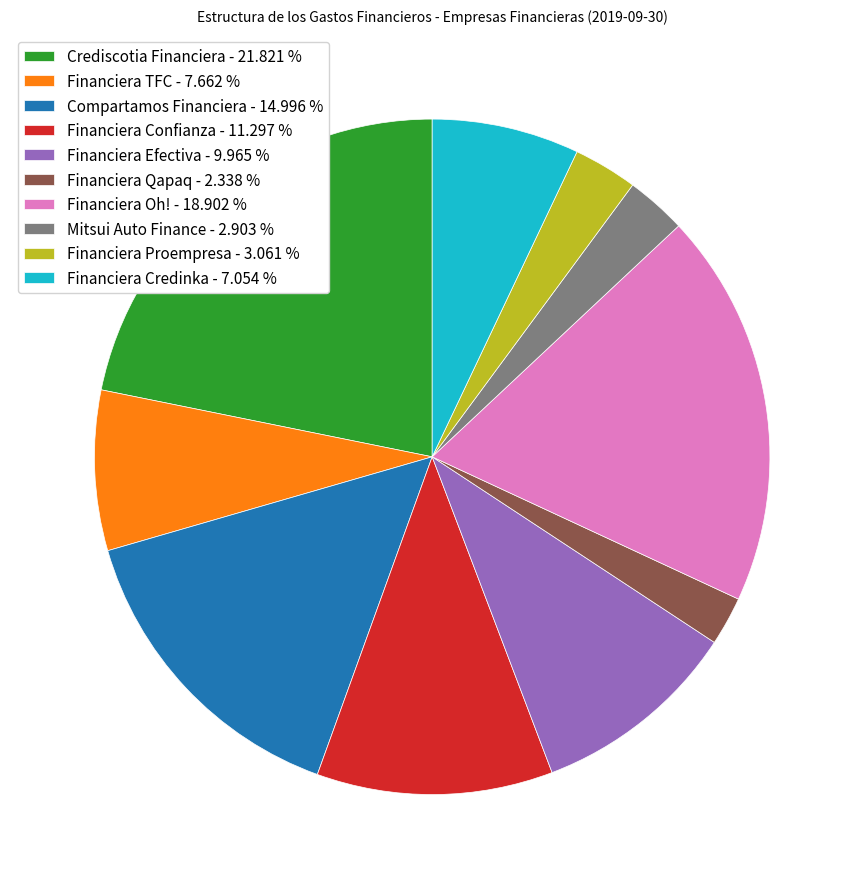

Does Financiera Oh! account for over 50% of the chart?

No